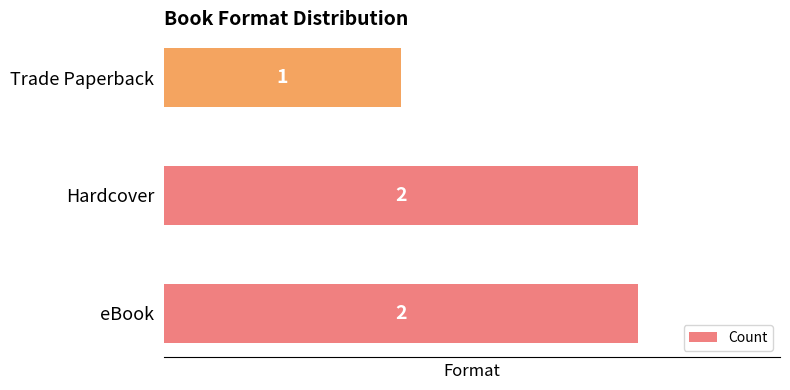

True or false: the data shows 2 at Trade Paperback.

False